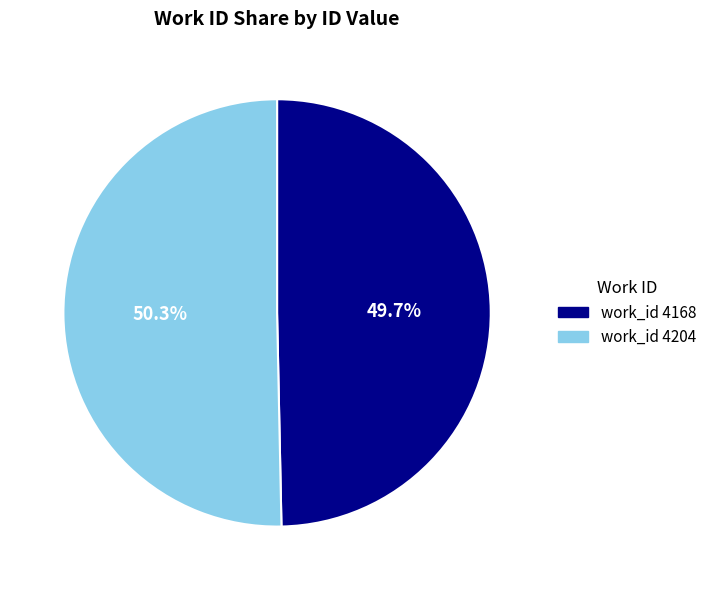

To the nearest percent, what is the difference between the largest and smallest slice percentages?

1%